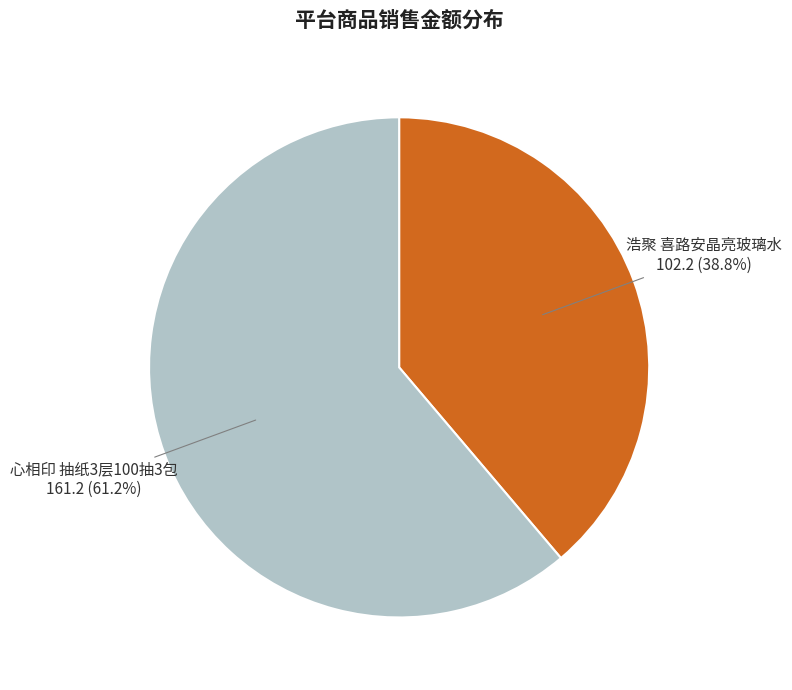

Is there a majority slice in this chart?

Yes